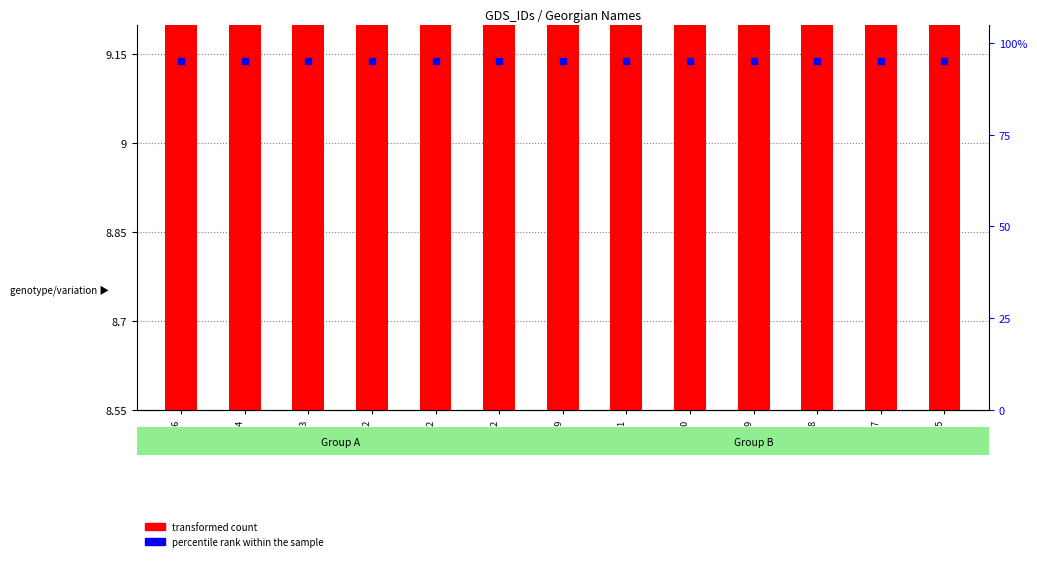

Is the value of transformed count at 8392 greater than the value of percentile rank within the sample at 24752?

No